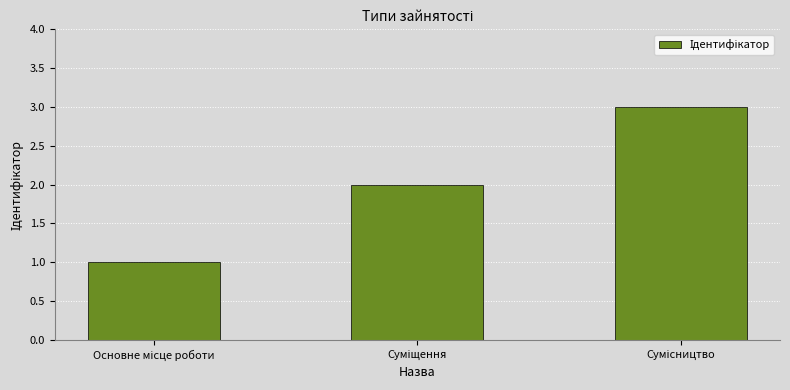

What is the greatest value displayed?

3